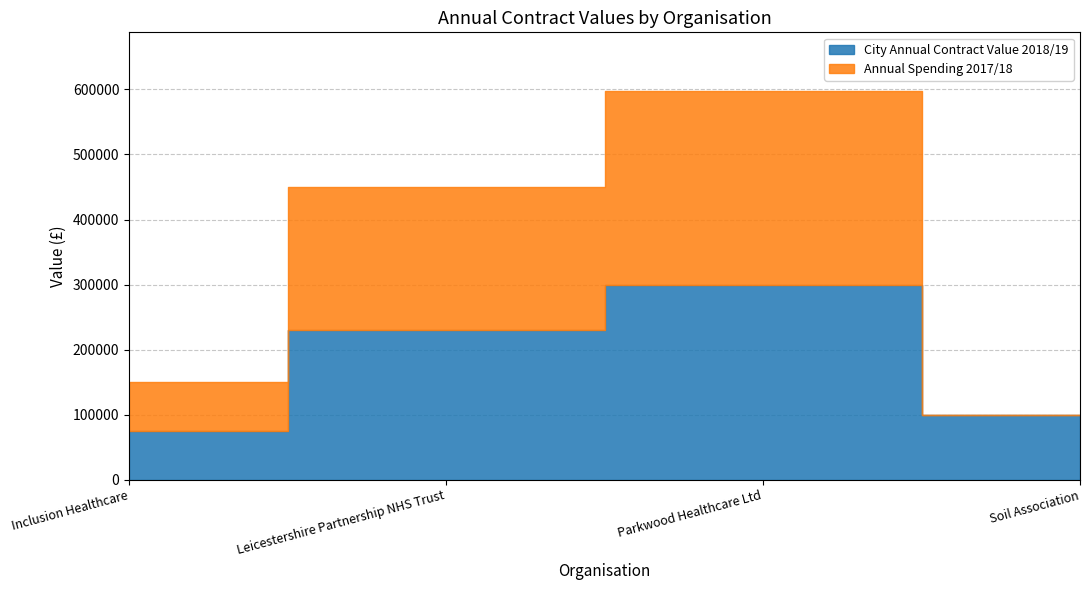

True or false: Annual Spending 2017/18 has a value of 344326 at Leicestershire Partnership NHS Trust.

False